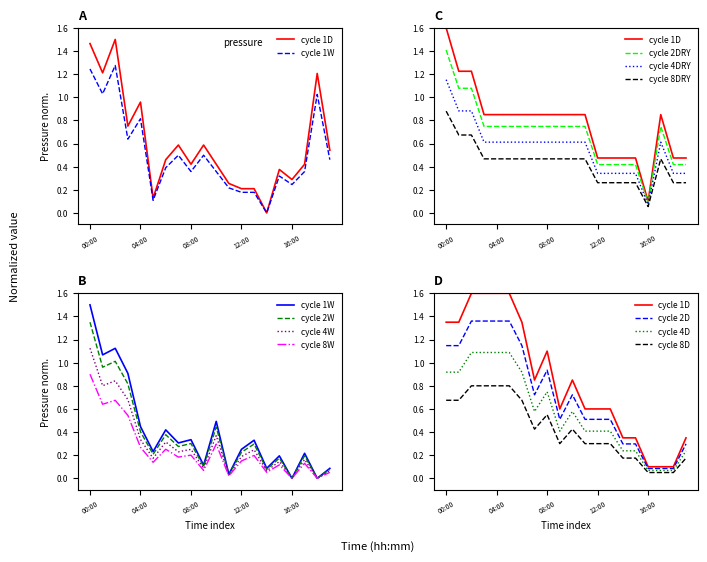

Which category has the highest value in the pressure_06-12h series?

00:00